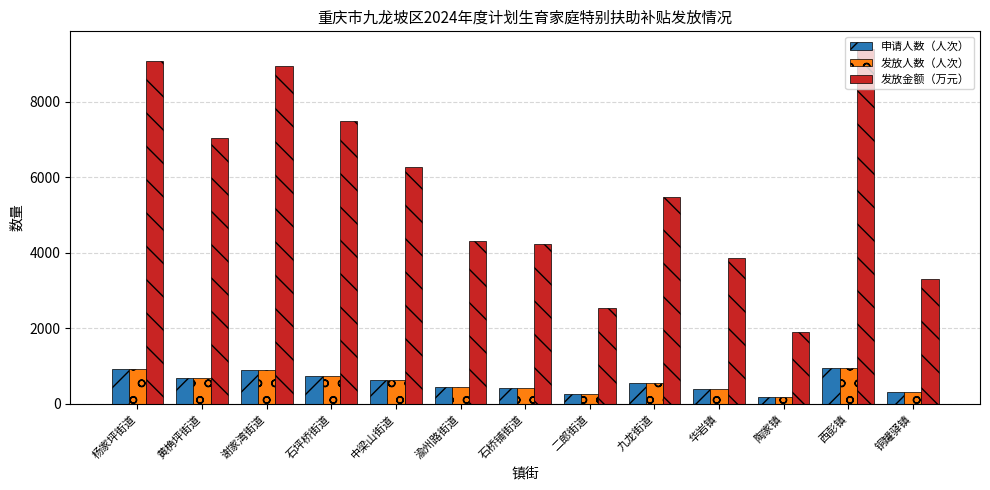

What is the difference between the second highest and minimum values in the 申请人数（人次） series?

744.0